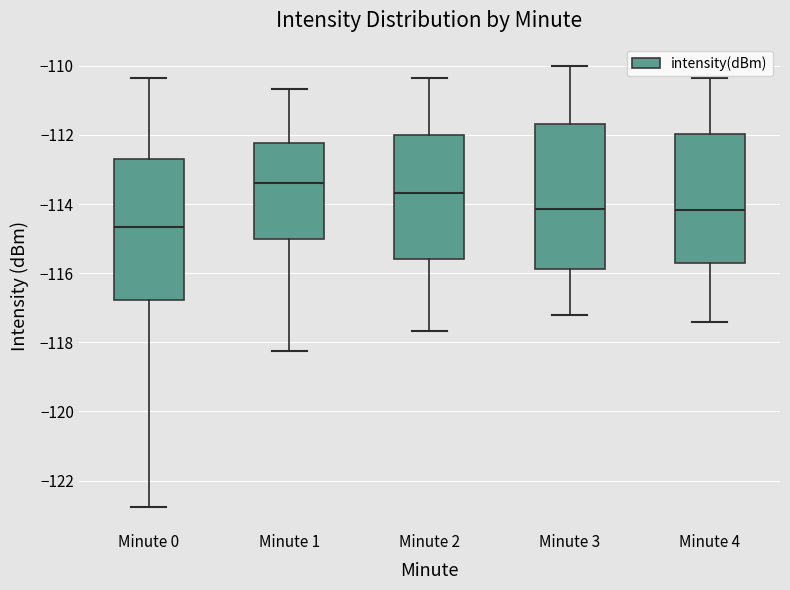

Reading left to right, read every box against the y-axis: the position of its median line, the range the box covers, and the ends of its whiskers. The values are not printed on the chart, so give them approximately, as read against the axis.

Minute 0: median -114.6, box -116.8 to -112.8, whiskers -122.8 to -110.4
Minute 1: median -113.4, box -115.0 to -112.2, whiskers -118.2 to -110.6
Minute 2: median -113.6, box -115.6 to -112.0, whiskers -117.6 to -110.4
Minute 3: median -114.2, box -115.8 to -111.6, whiskers -117.2 to -110.0
Minute 4: median -114.2, box -115.8 to -112.0, whiskers -117.4 to -110.4